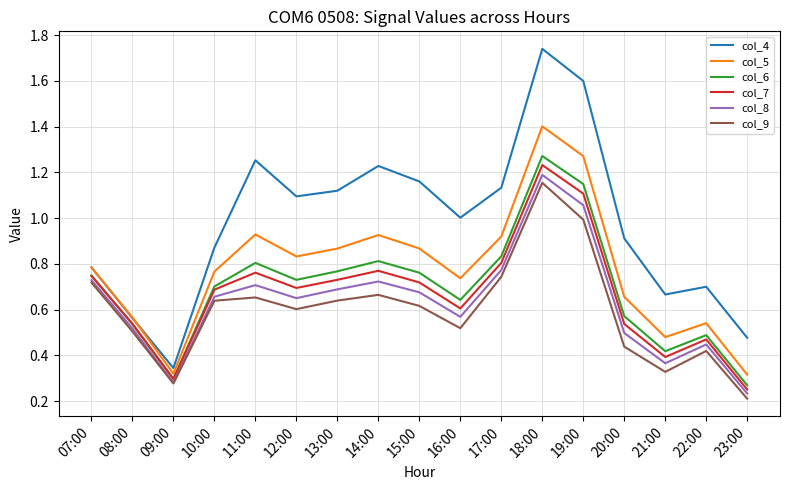

Which series has the widest spread of values?

col_4